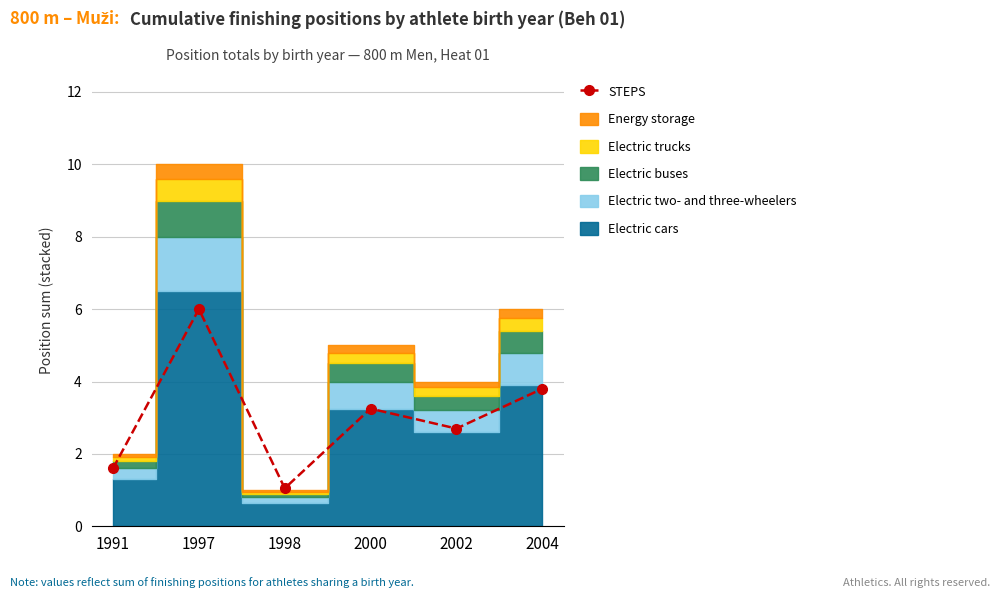

What is the difference between the maximum and second lowest values?

4.4